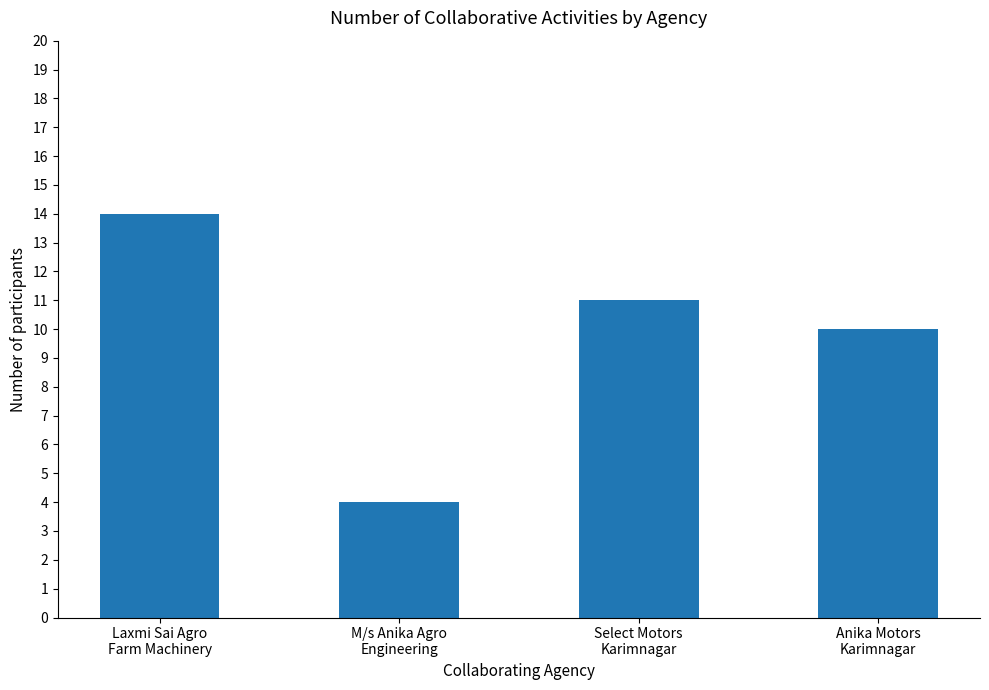

What is the label of the 1st bar from the right?

Anika Motors
Karimnagar